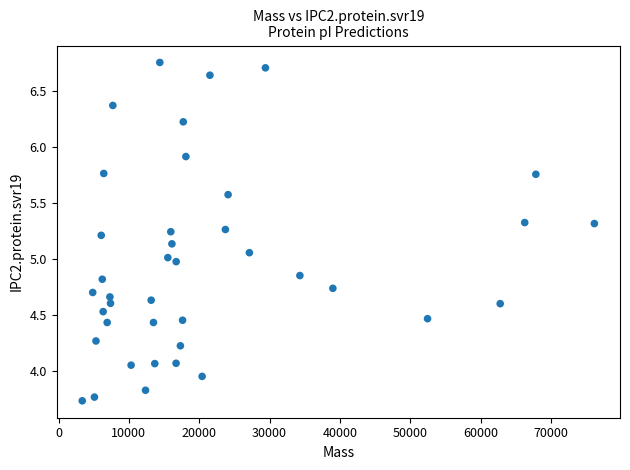

What is the range of X values (max minus min)?

72800.2